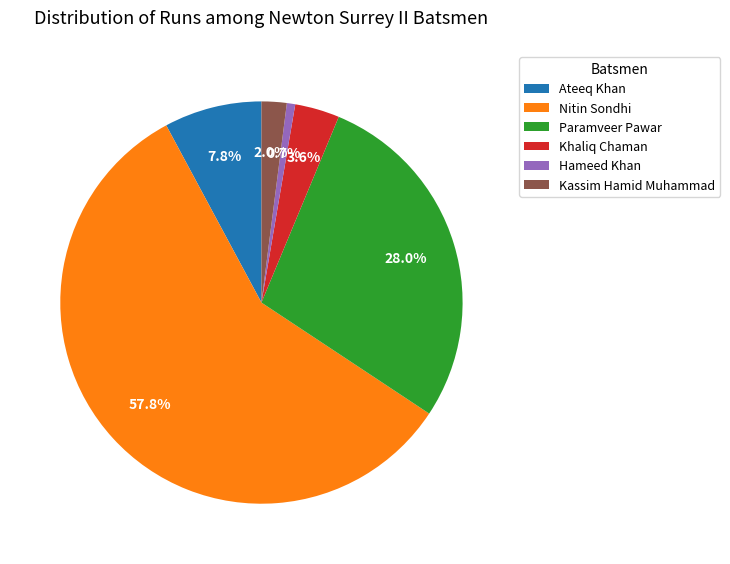

True or false: Khaliq Chaman accounts for 10% of the total.

False